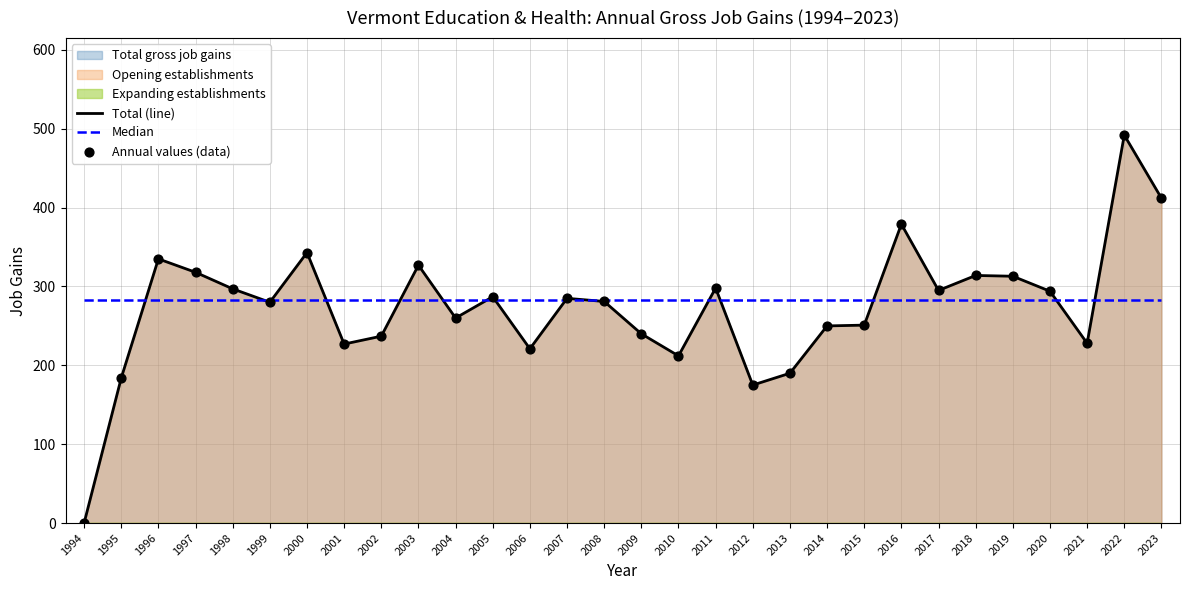

Is the value of Annual values (data) at 2007 greater than the value of Total (line) at 2015?

Yes